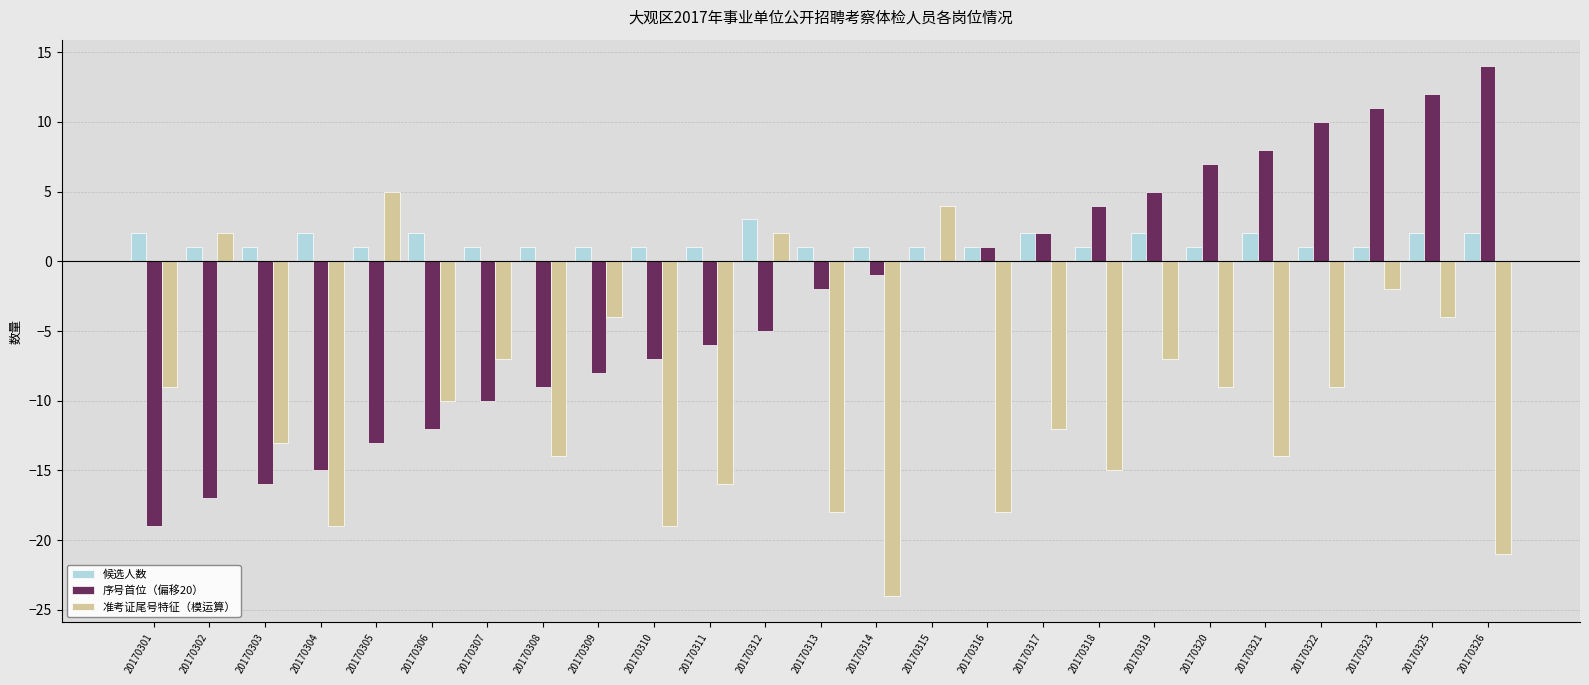

The value of 候选人数 at 20170325 is 2. True or false?

True